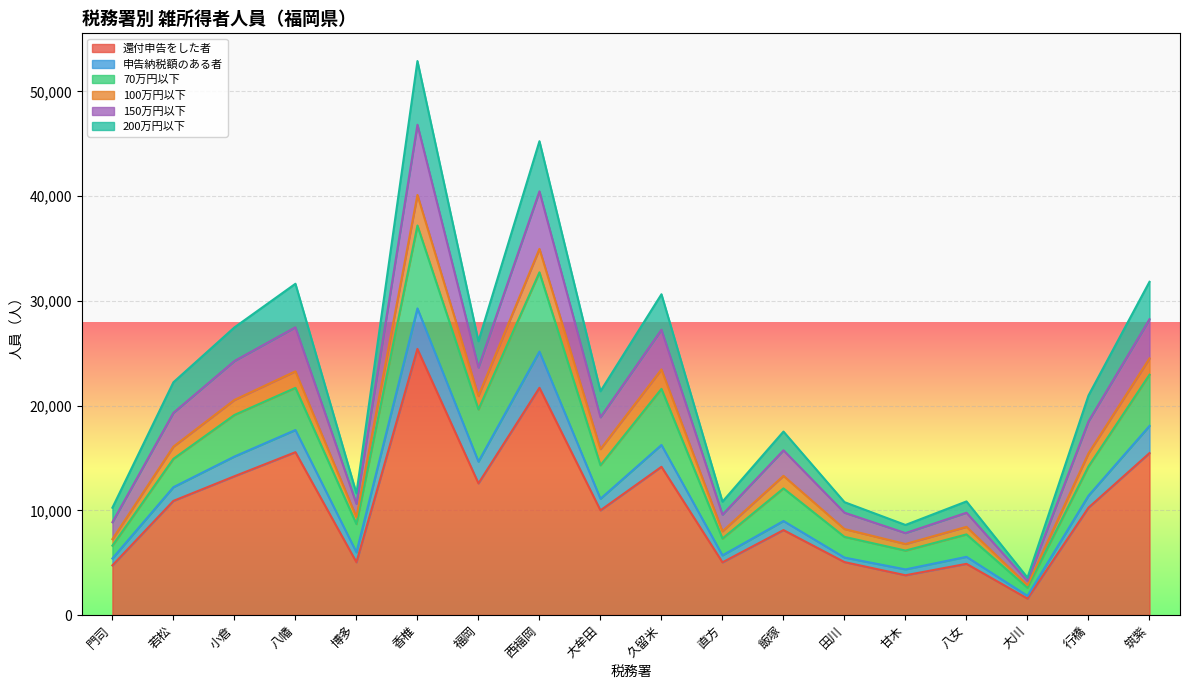

Which category has the highest value in the 還付申告をした者 series?

香椎